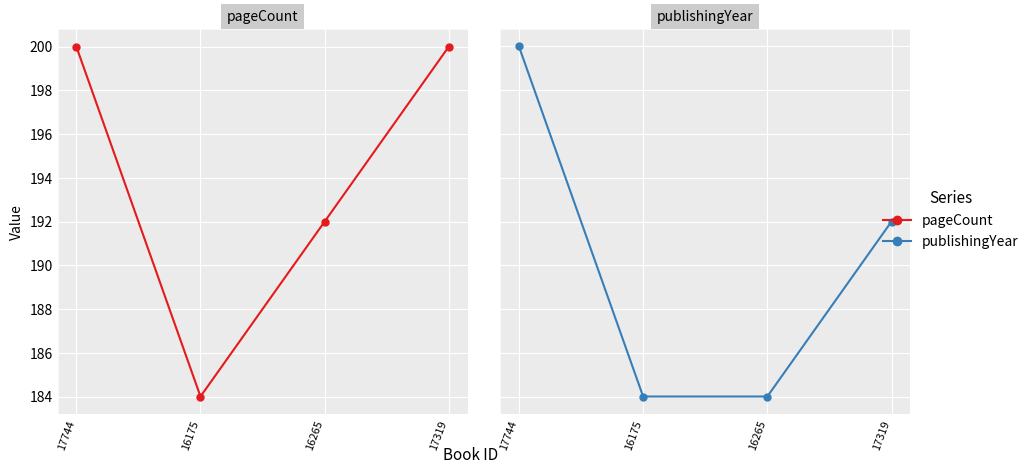

What is the value of the publishingYear point at the 4th from the left?

2021